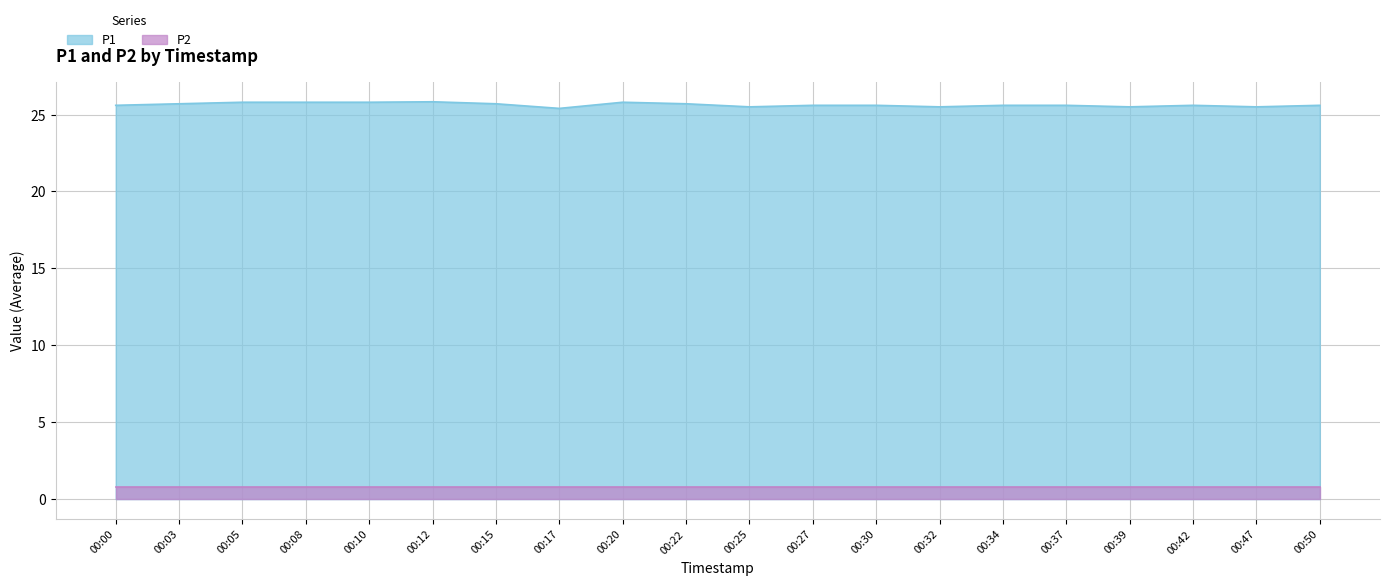

Reading right to left, extract all data points from this chart.

25.6	25.5	25.6	25.5	25.6	25.6	25.5	25.6	25.6	25.5	25.7	25.8	25.4	25.7	25.8	25.8	25.8	25.8	25.7	25.6